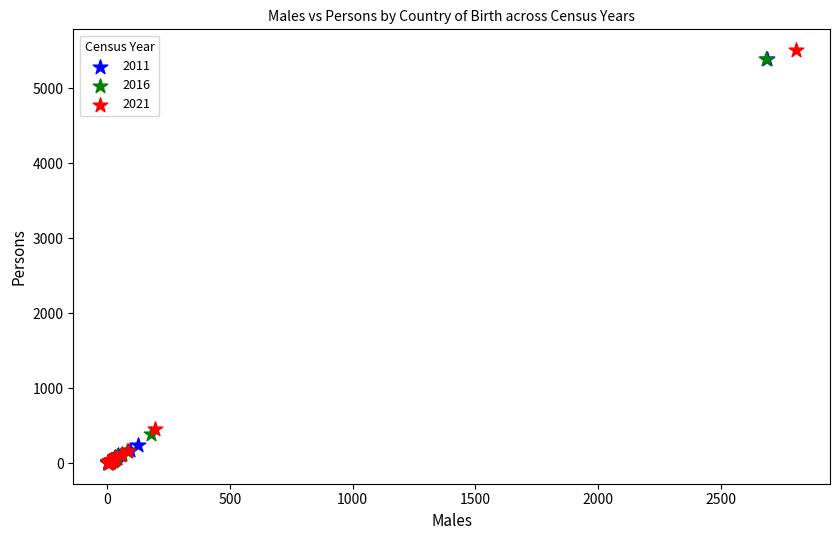

Which series has the largest Y range (max minus min)?

2021